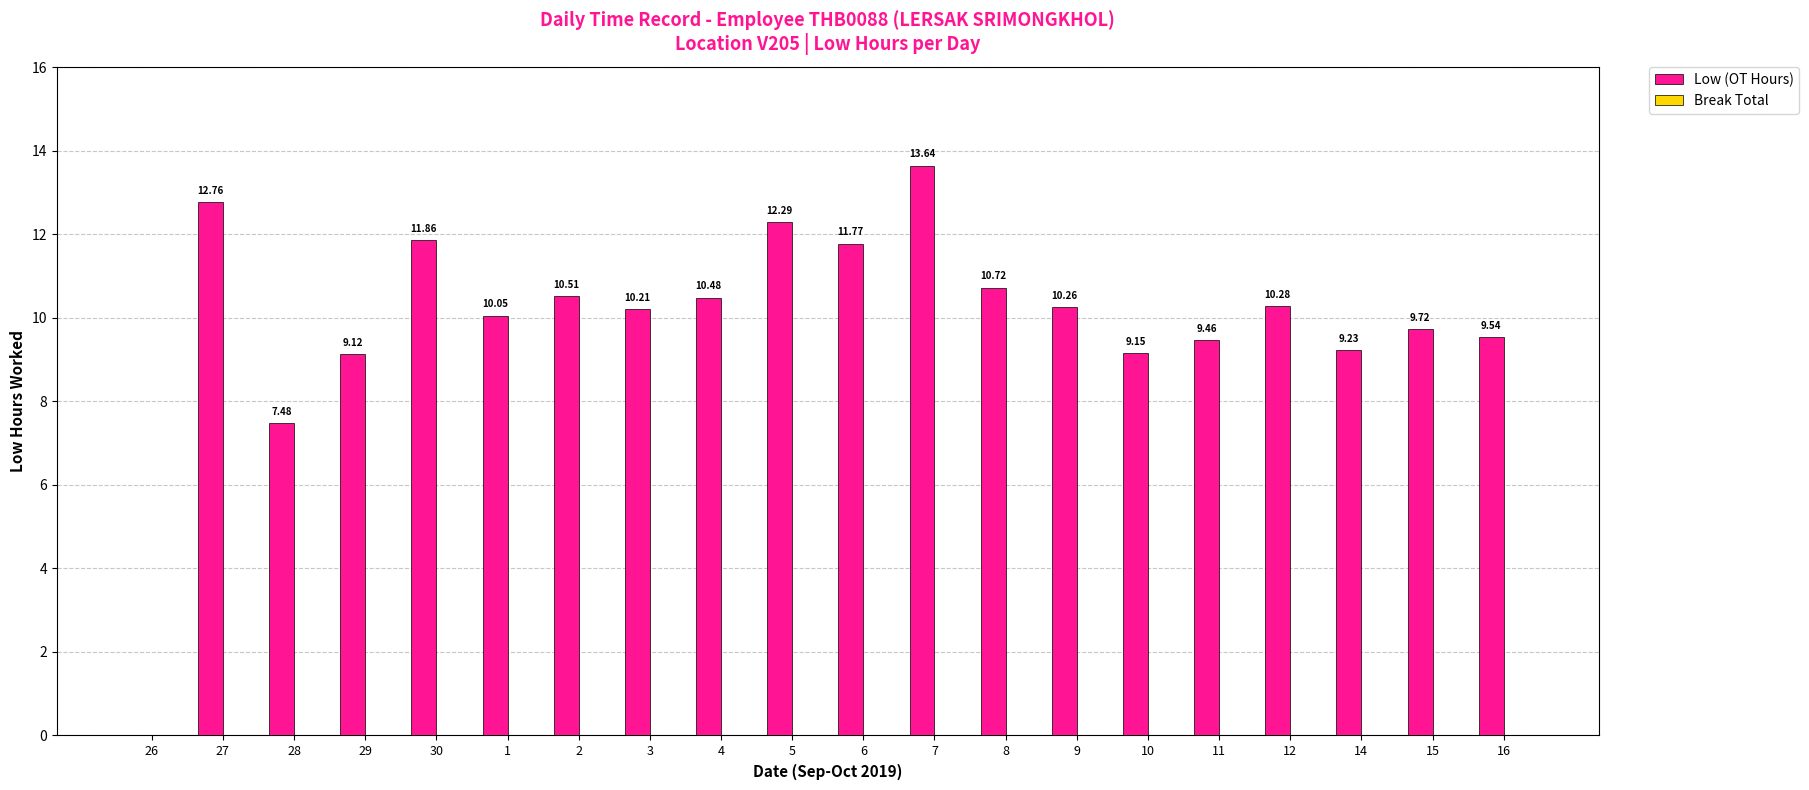

Count the number of values greater than 10.

12